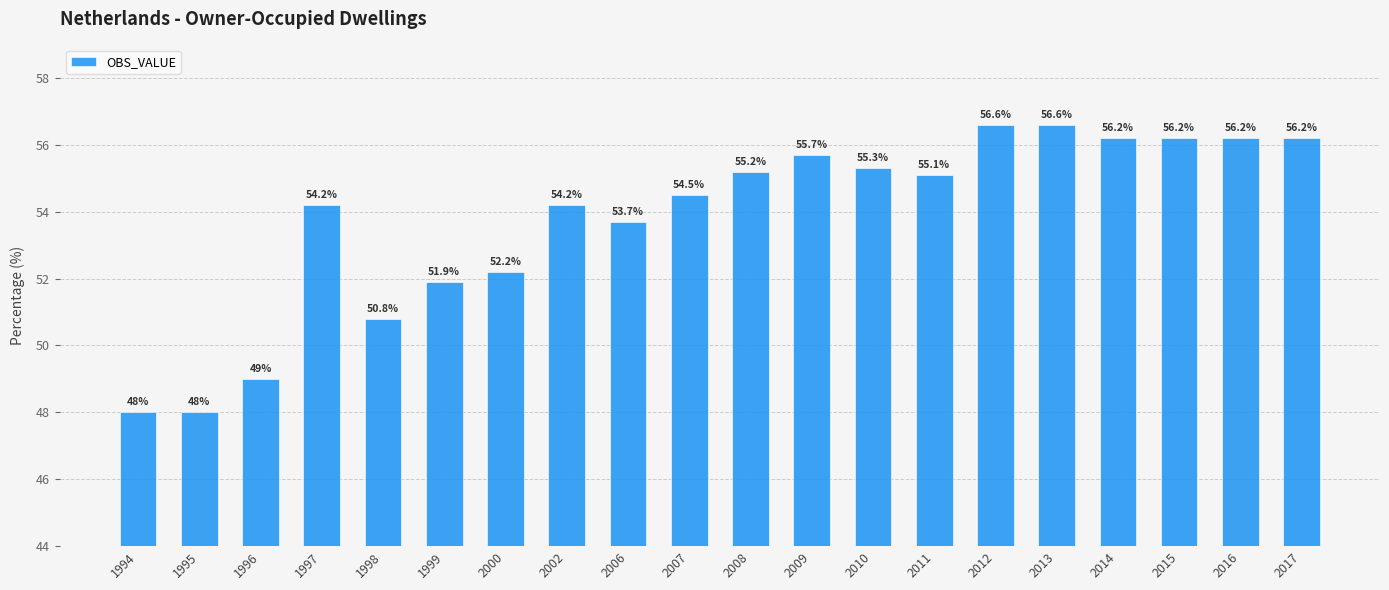

What is the average value?

53.8